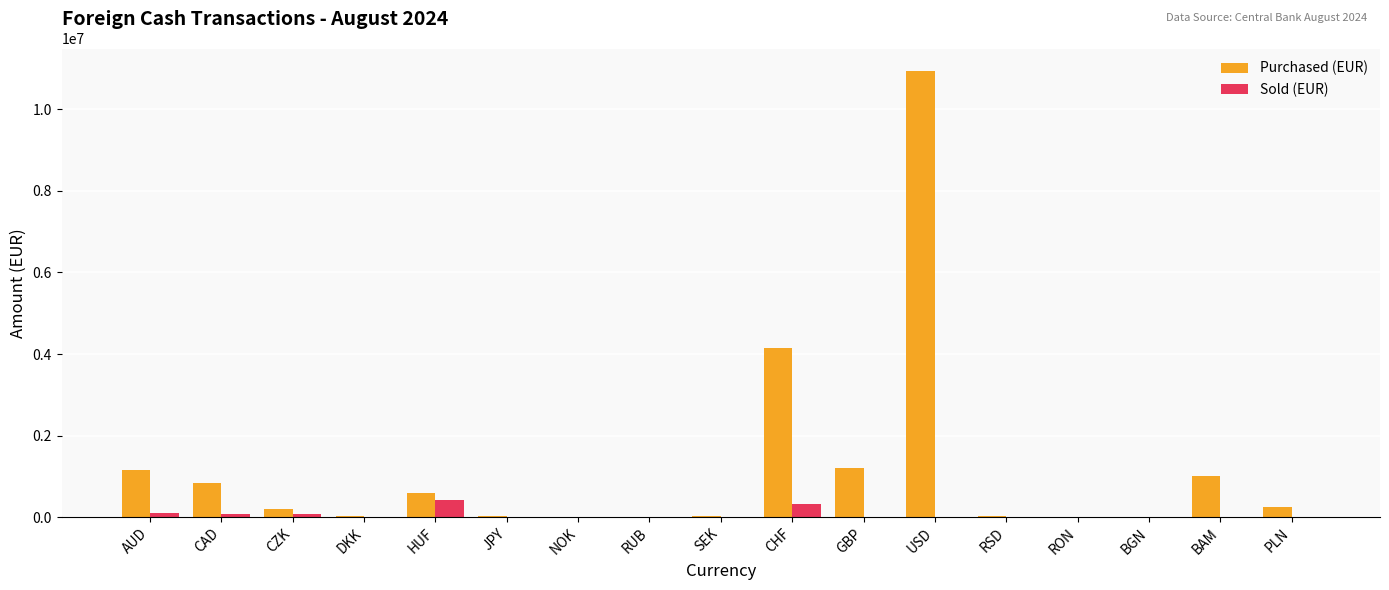

Are the bars grouped side by side (vs. stacked)?

Yes